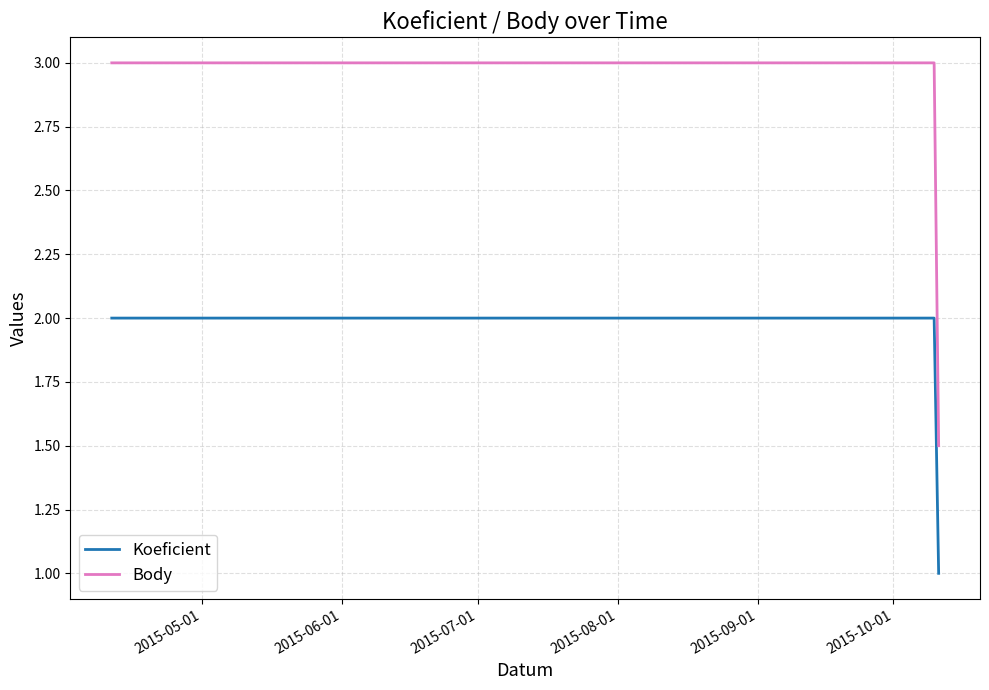

Rank the series by their average value, from highest to lowest.

Body, Koeficient